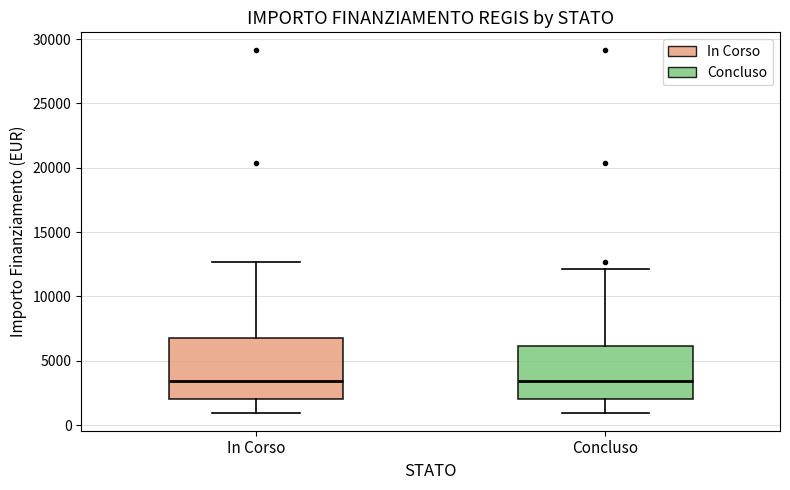

Reading left to right, read every box against the y-axis: the position of its median line, the range the box covers, and the ends of its whiskers. The values are not printed on the chart, so give them approximately, as read against the axis.

In Corso: median 3500, box 2000 to 7000, whiskers 1000 to 12500
Concluso: median 3500, box 2000 to 6000, whiskers 1000 to 12000